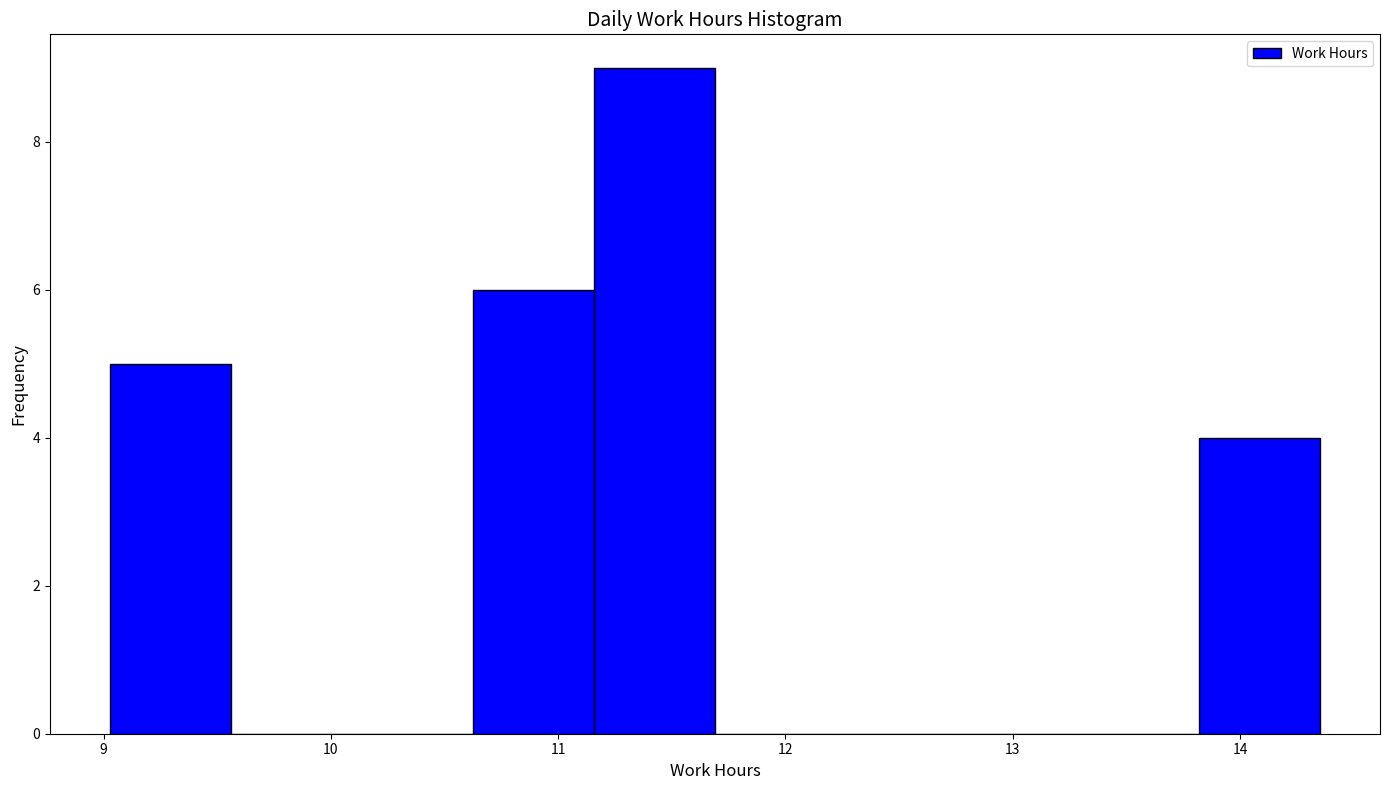

Reading left to right, transcribe this chart: for each bar, give the range it covers on the x-axis and its height. Neither the bar edges nor the heights are printed on the chart, so give them approximately, as read against the axes.

9.0 to 9.6: 5
9.6 to 10.1: 0
10.1 to 10.6: 0
10.6 to 11.2: 6
11.2 to 11.7: 9
11.7 to 12.2: 0
12.2 to 12.8: 0
12.8 to 13.3: 0
13.3 to 13.8: 0
13.8 to 14.4: 4